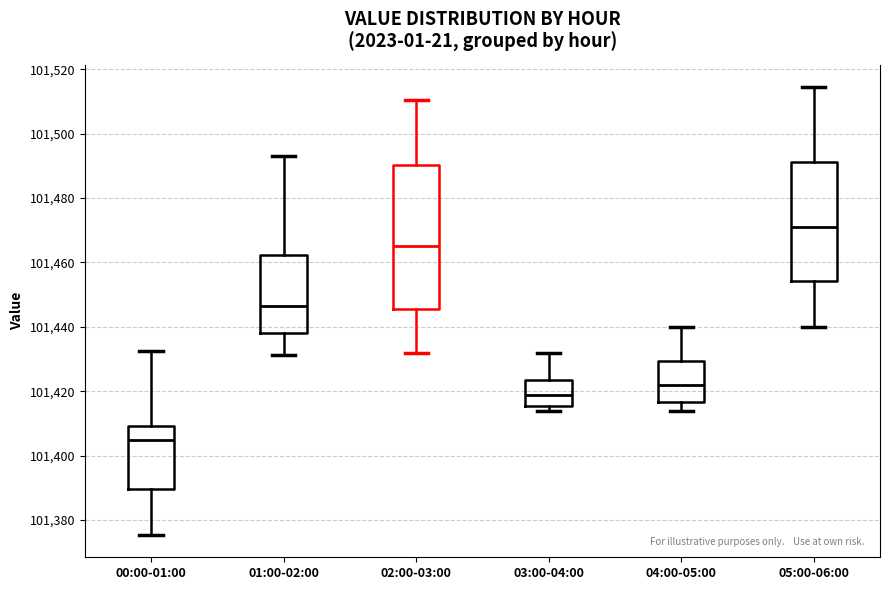

Comparing the boxes themselves (not the whiskers), which one is the tallest?

02:00-03:00